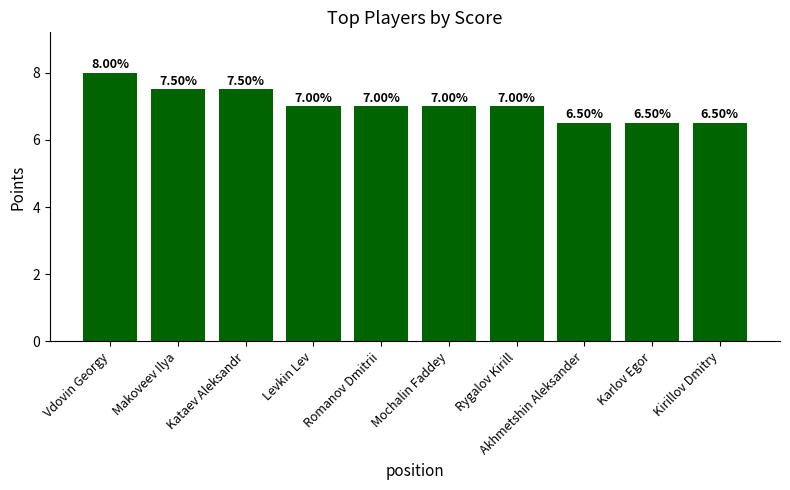

How many categories are shown in the chart?

10